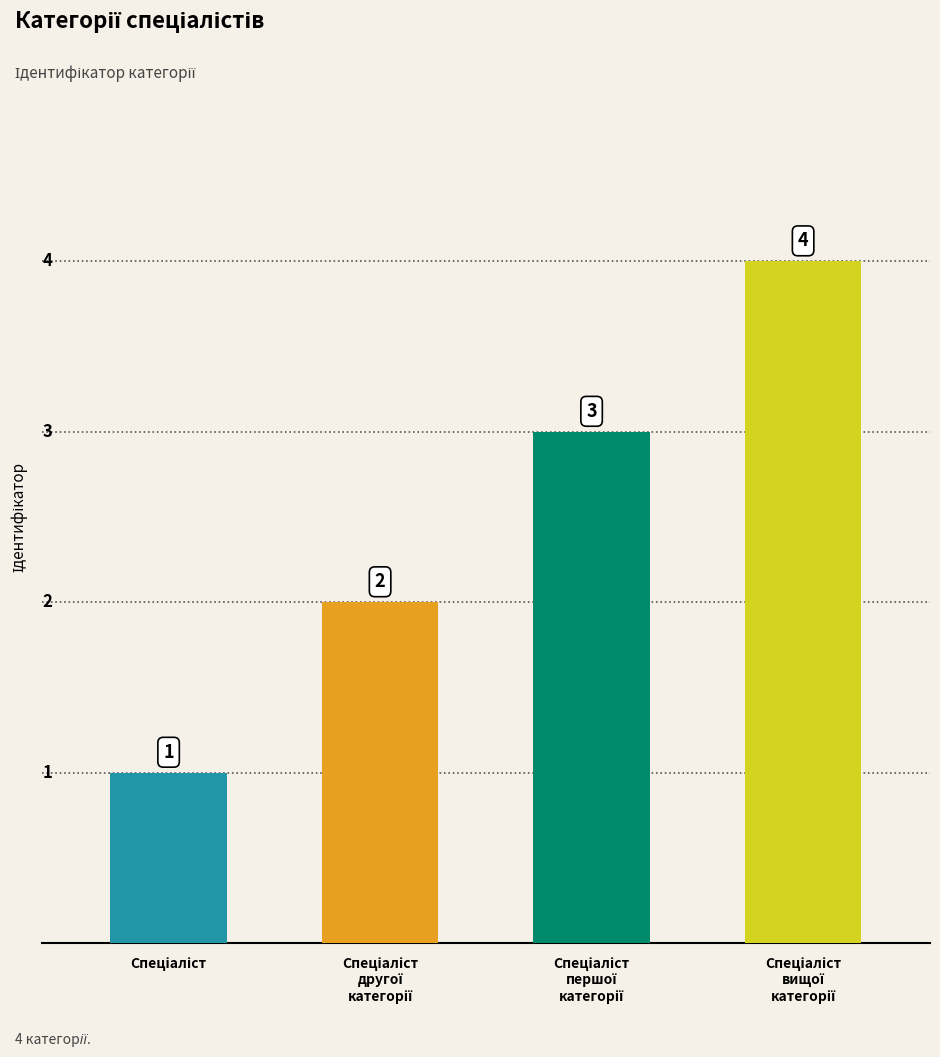

How many categories are shown in the chart?

4